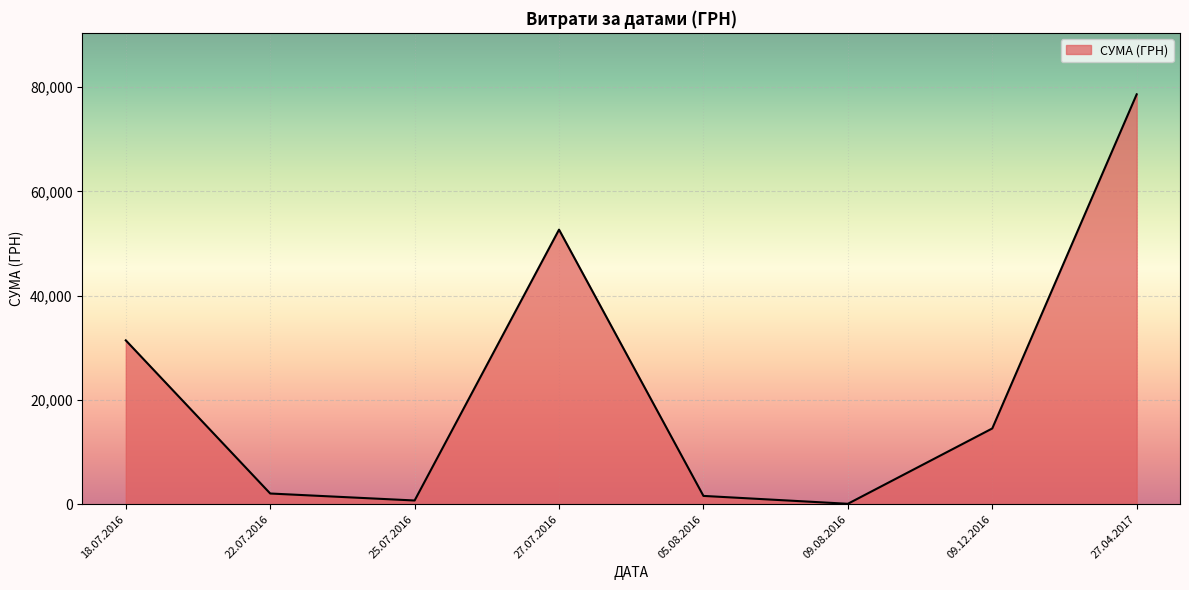

Where is the data nearest to the value 39342?

18.07.2016